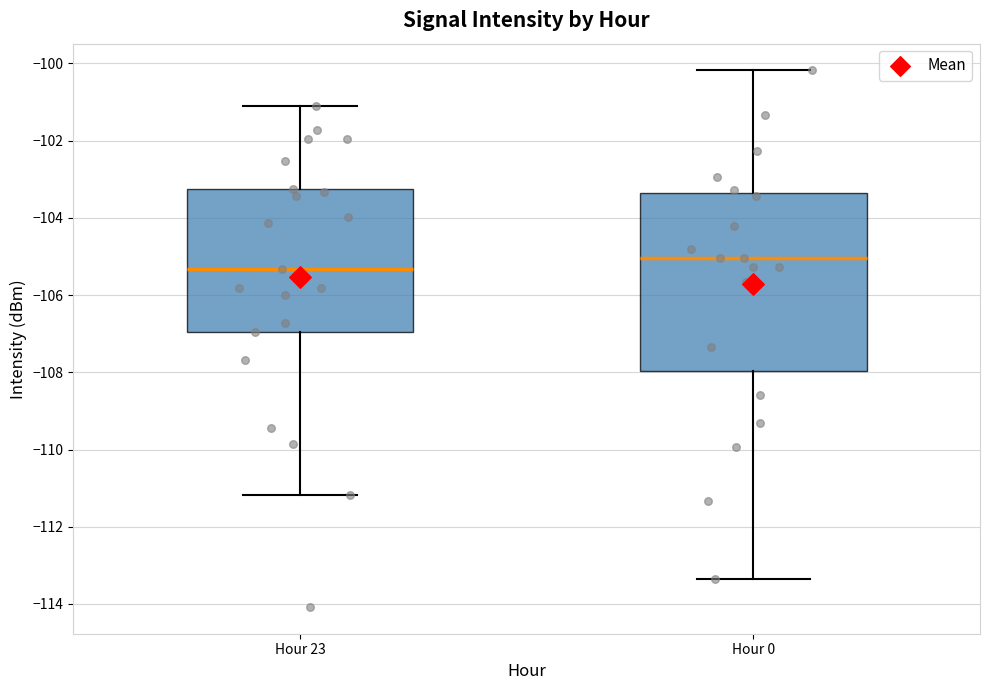

Reading left to right, transcribe this box plot: for each box, give where its median line is, the range the box spans, and where its two whiskers end, as read against the y-axis. The values are not printed on the chart, so give them approximately, as read against the axis.

Hour 23: median -105.4, box -107.0 to -103.2, whiskers -111.2 to -101.2
Hour 0: median -105.0, box -108.0 to -103.4, whiskers -113.4 to -100.2